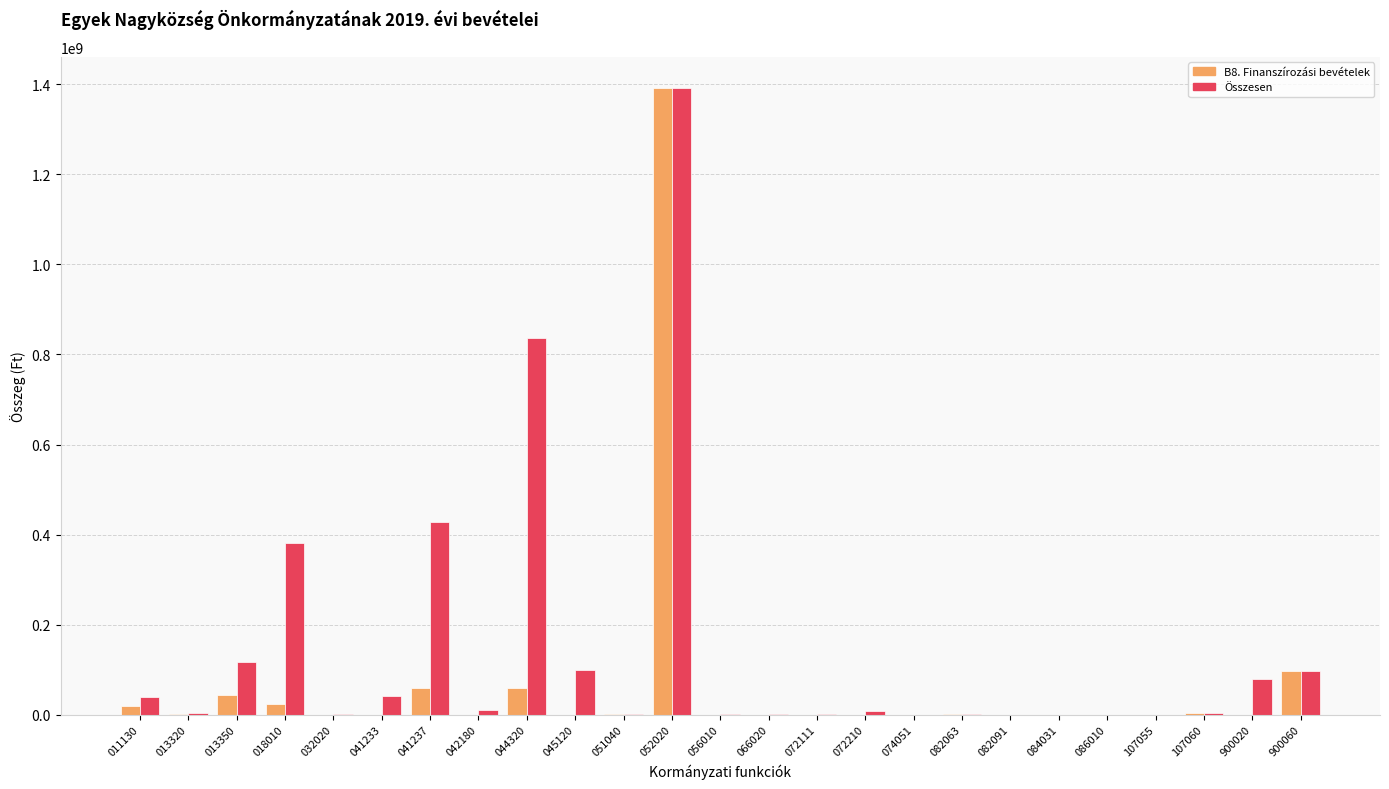

Between 013320 and 018010, which series saw the biggest shift?

Összesen